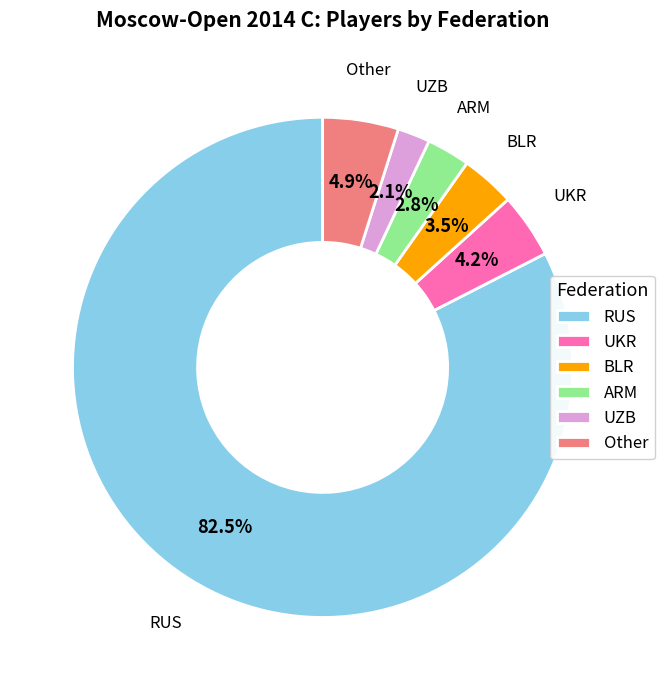

Rank the categories by value from lowest to highest.

UZB, ARM, BLR, UKR, Other, RUS